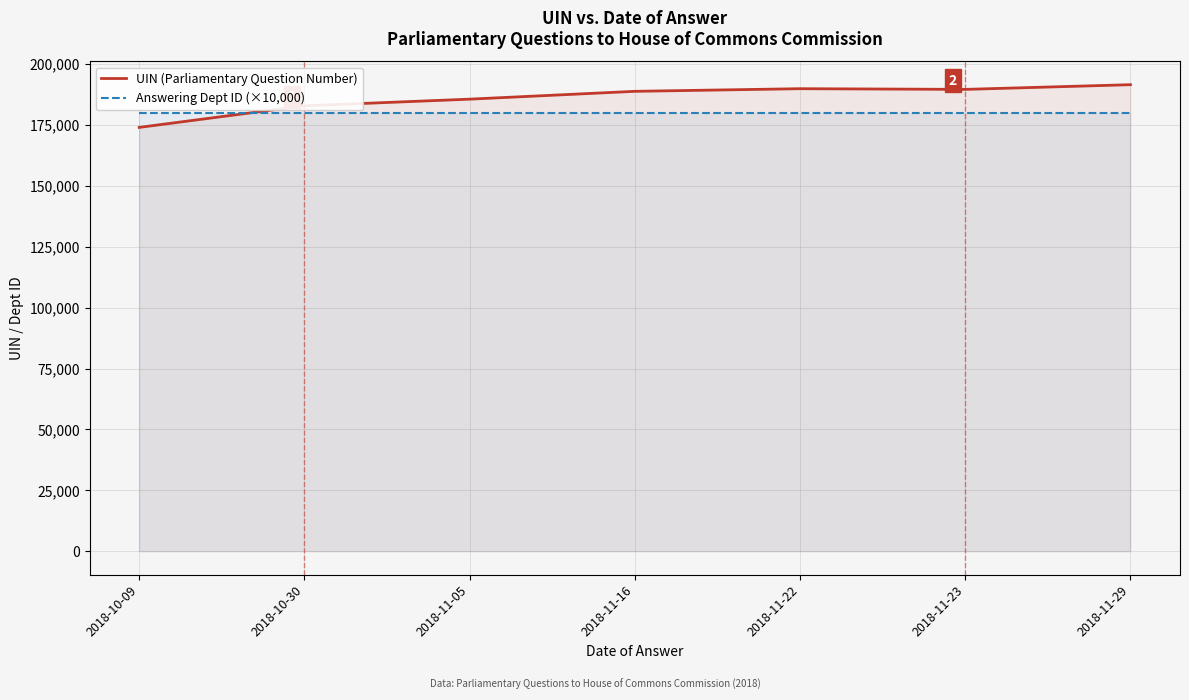

Count the number of categories in the chart.

7